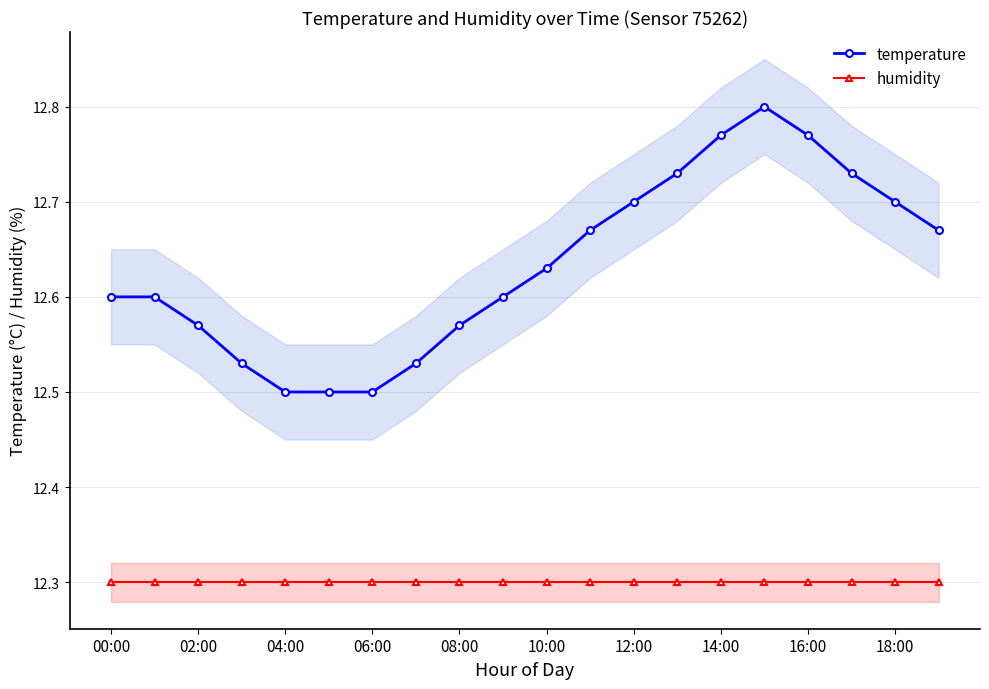

What is the difference between the highest and lowest values at 17?

0.4